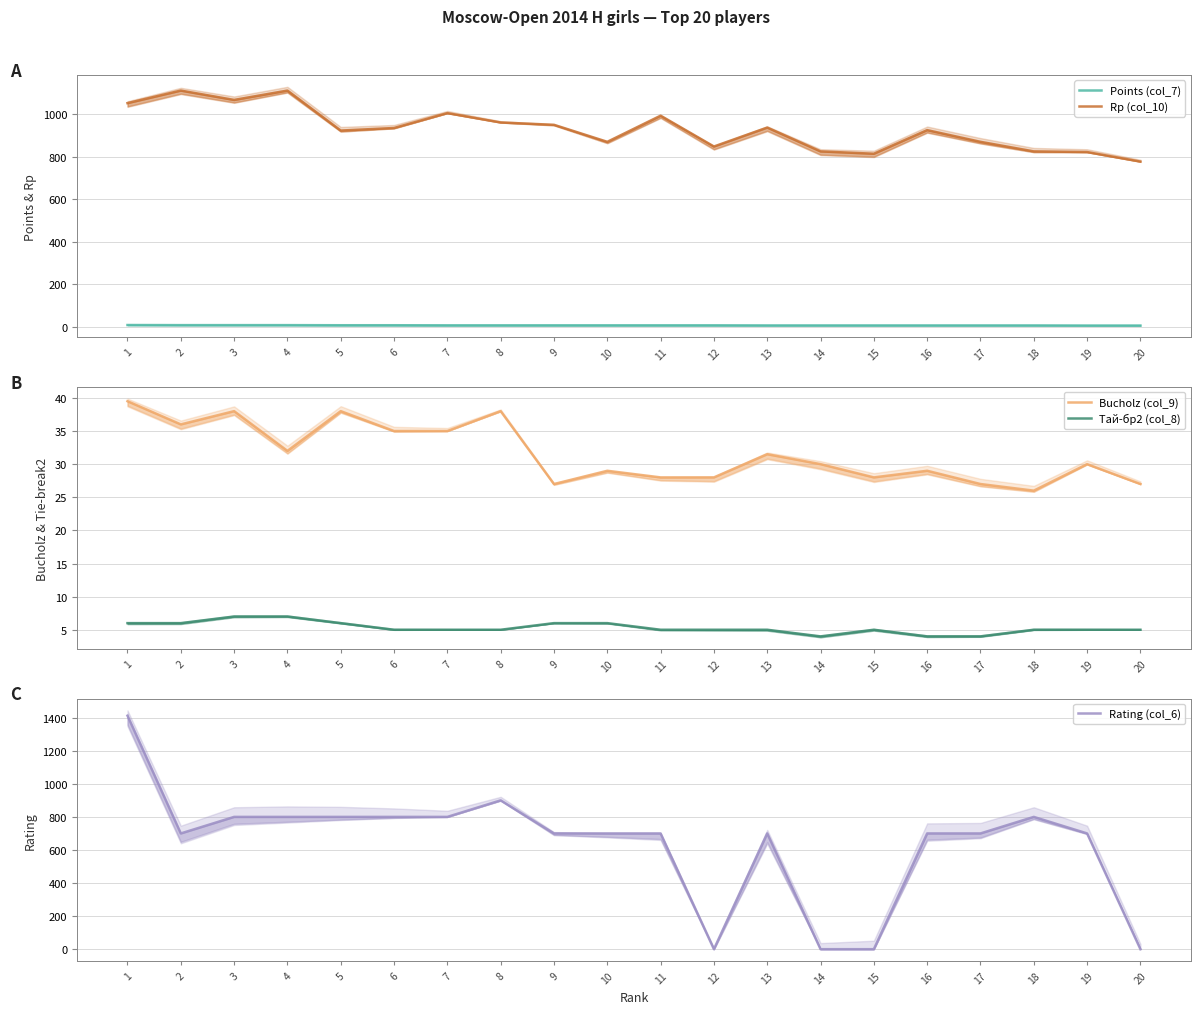

At how many categories does at least one series exceed 630?

20